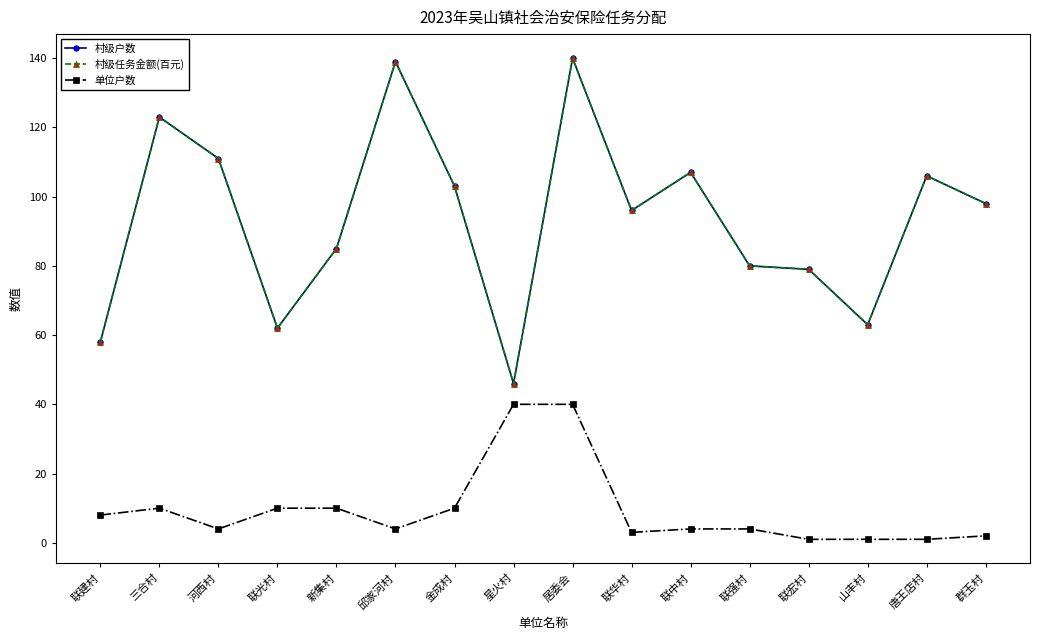

Is this an area chart (filled region under the line)?

No